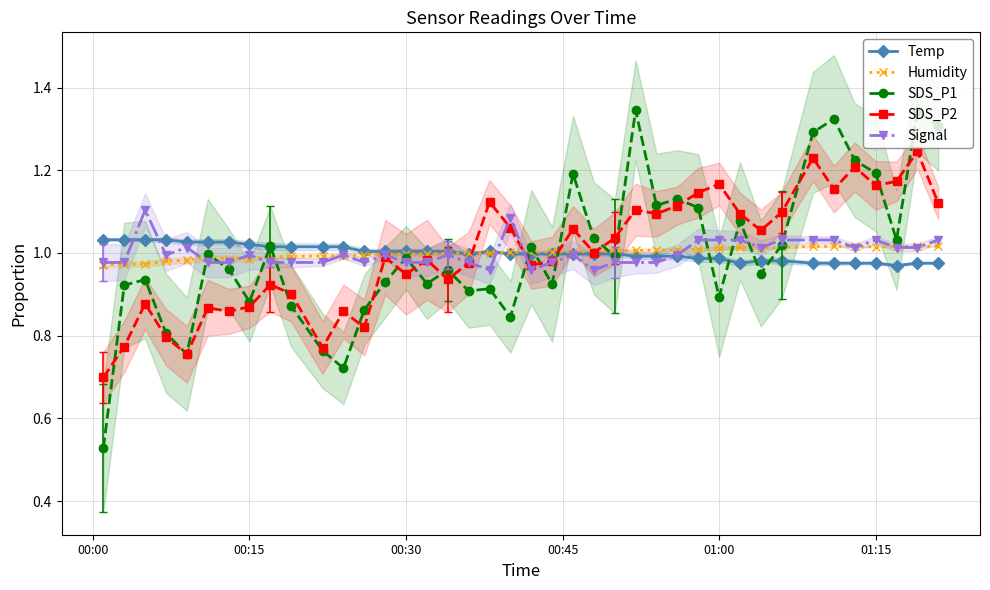

Which series ends up on top after the final intersection of Signal and SDS_P2?

SDS_P2